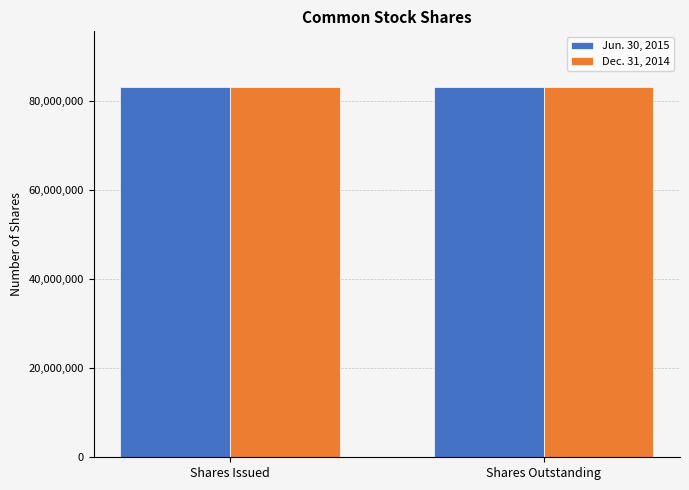

What is the sum of all Jun. 30, 2015 values?

166168070